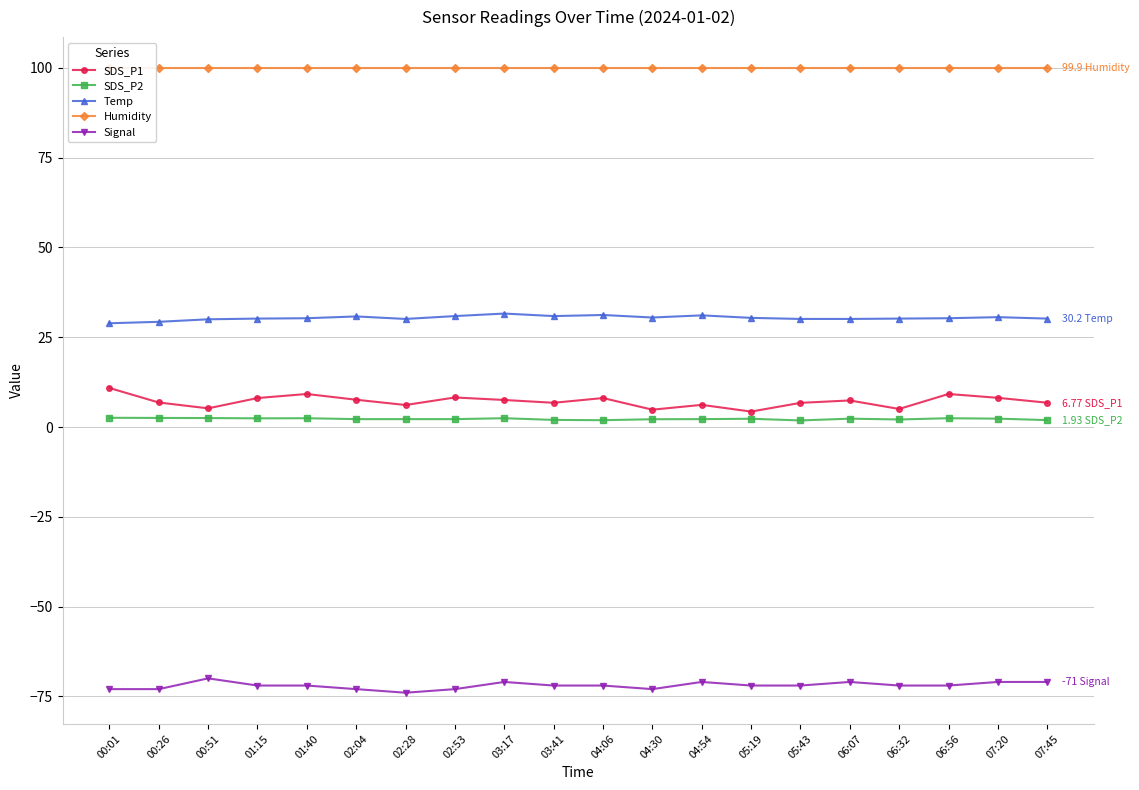

What is the total value across all series at 01:40?

69.9